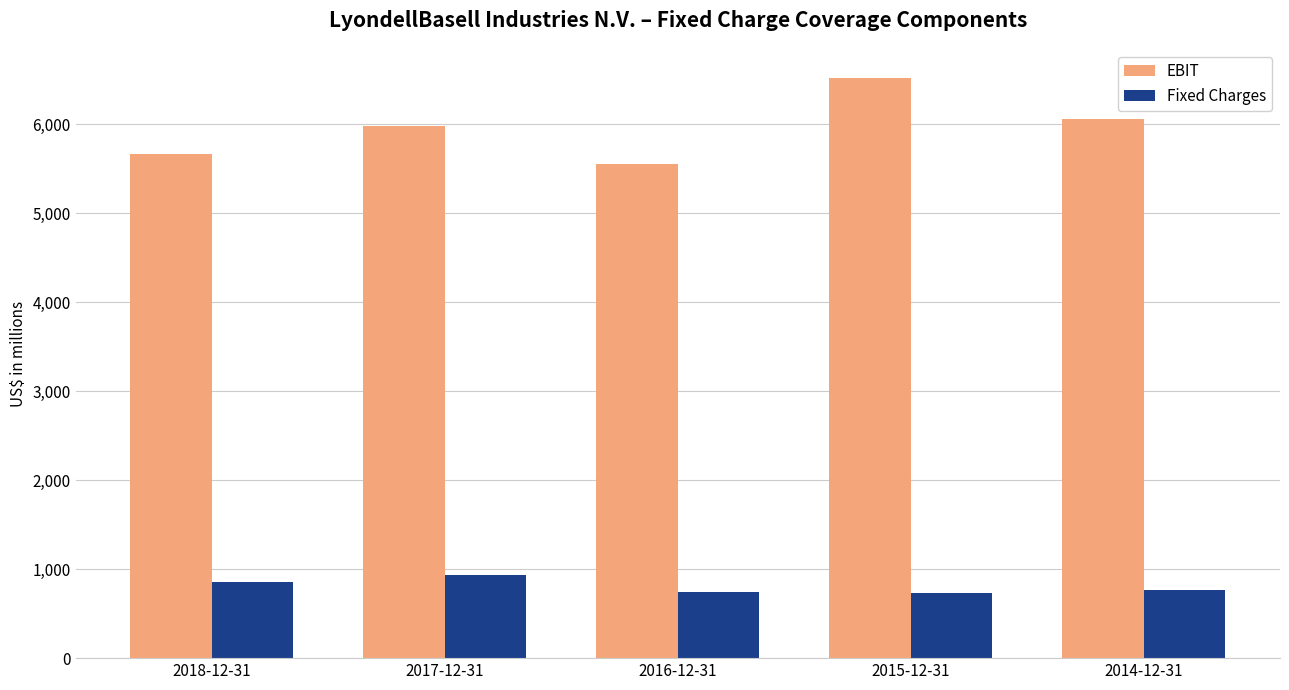

What is the label of the 5th bar from the right?

2018-12-31